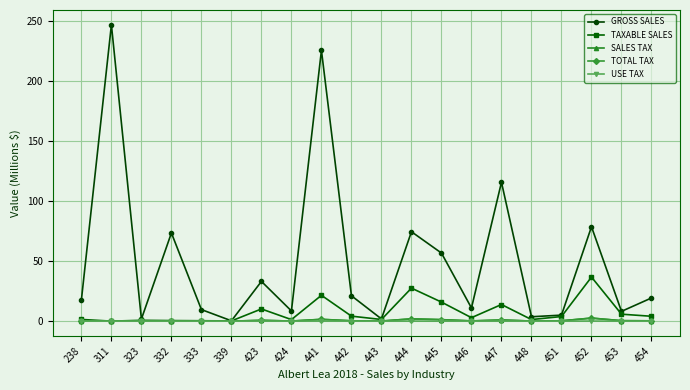

Which series changed the most between 442 and 445?

GROSS SALES